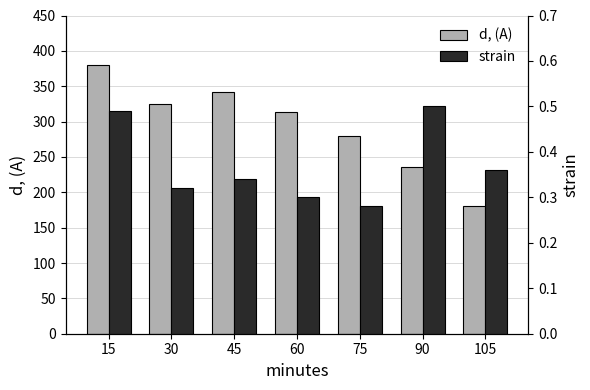

List the series in order of their peak value, highest first.

d, (A), strain